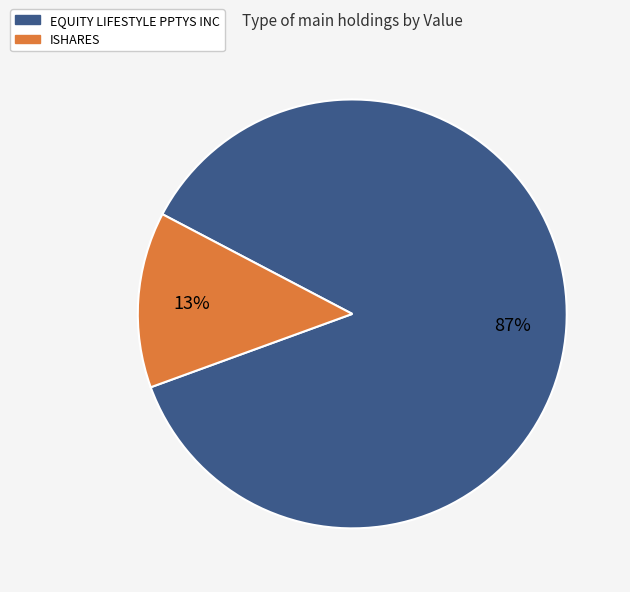

Between EQUITY LIFESTYLE PPTYS INC and ISHARES, which is larger?

EQUITY LIFESTYLE PPTYS INC